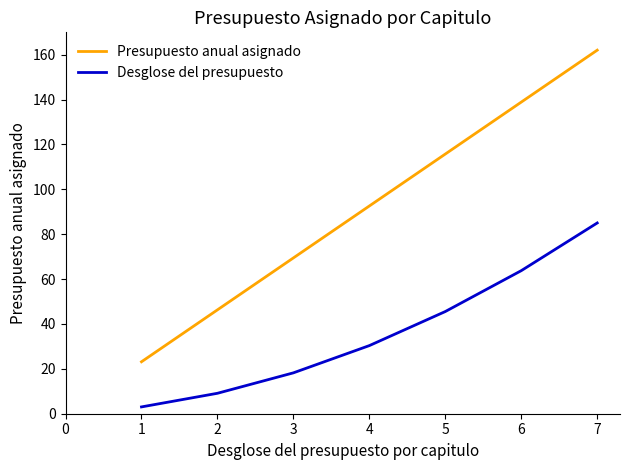

What are all the series names shown in the legend?

Presupuesto anual asignado, Desglose del presupuesto